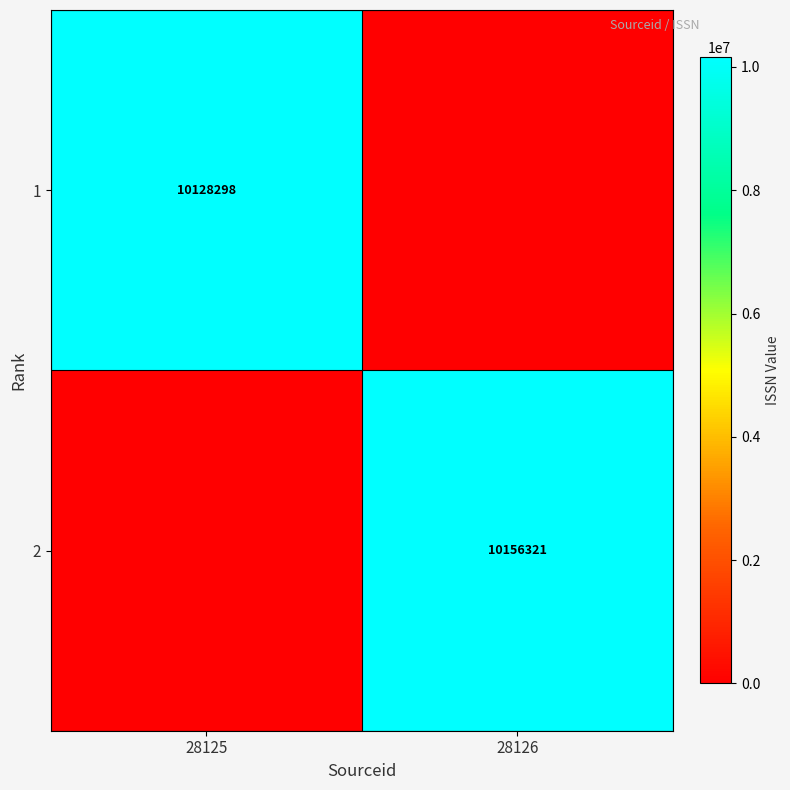

The value of 1 at 28125 is 16857390. True or false?

False